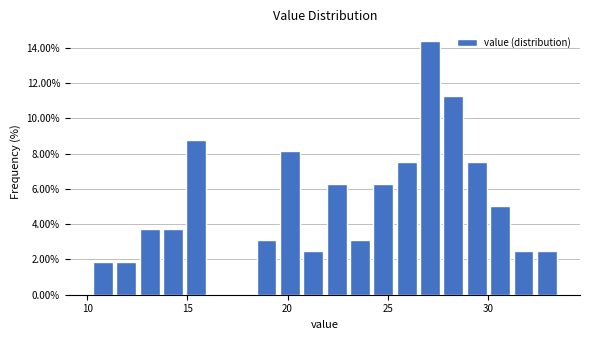

Read against the x-axis, roughly where is the centre of the tallest bar?

27.0